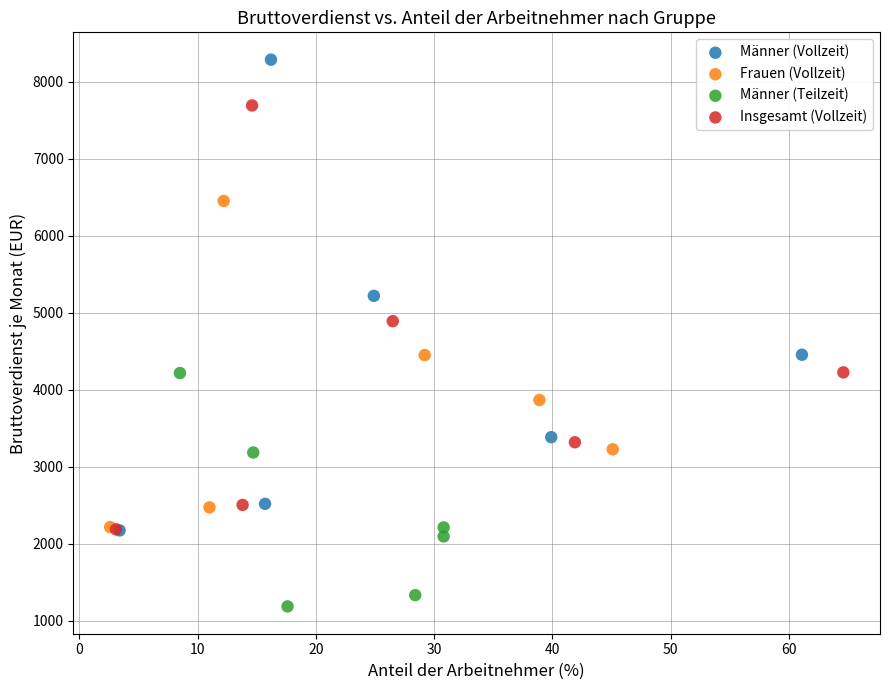

Which series has the widest spread of Y values?

Männer (Vollzeit)